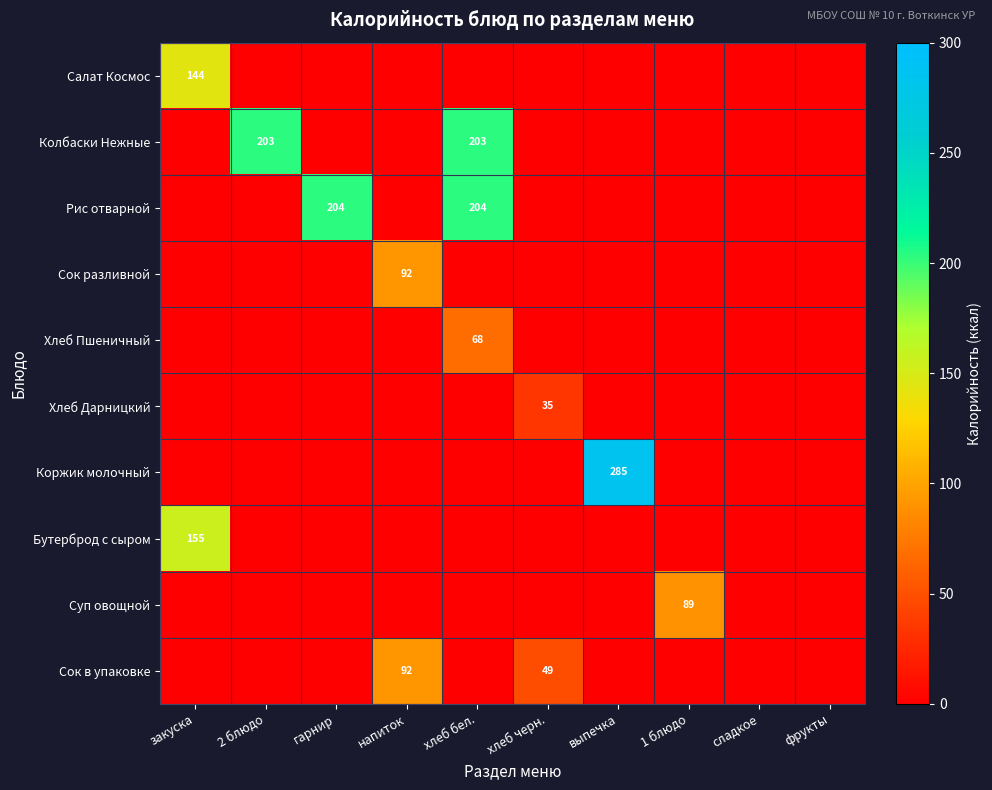

Is it true that Колбаски Нежные equals 292 at хлеб бел.?

False